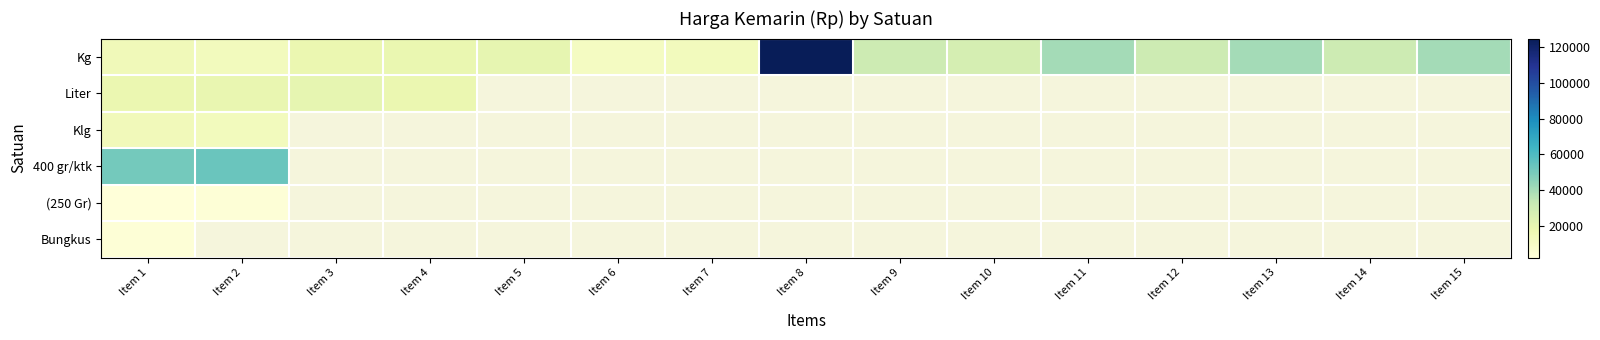

Is the value of Bungkus at Item 2 greater than the value of Liter at Item 3?

No